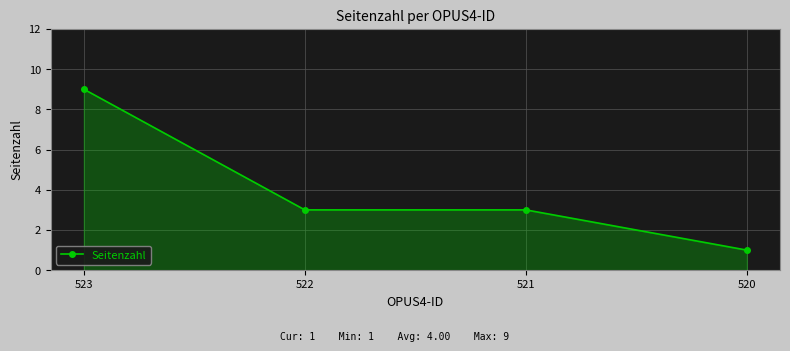

The chart shows a value of 5 at 521. True or false?

False